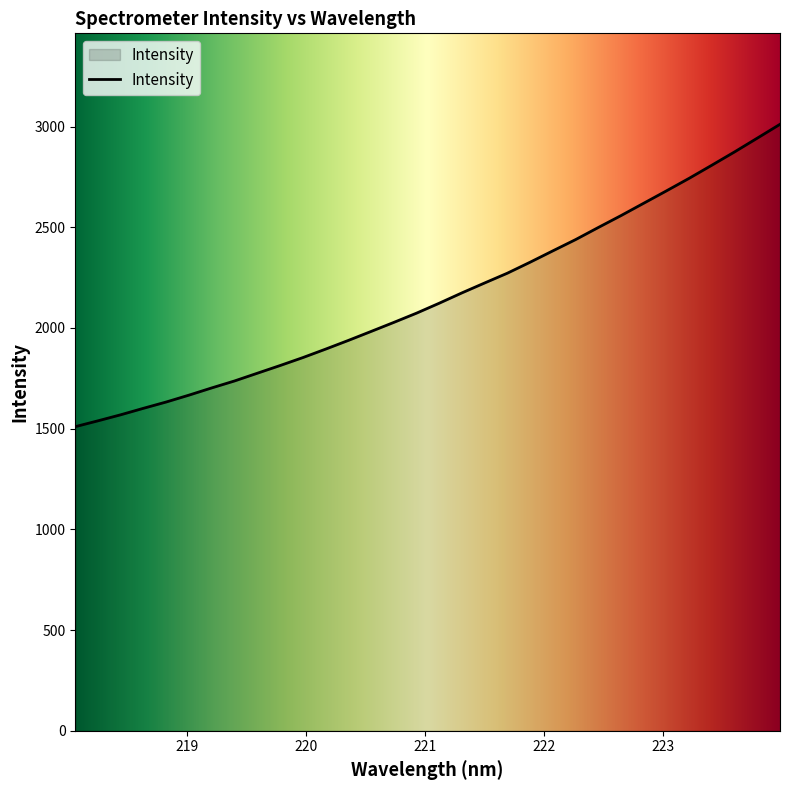

What is the smallest value displayed?

1509.9